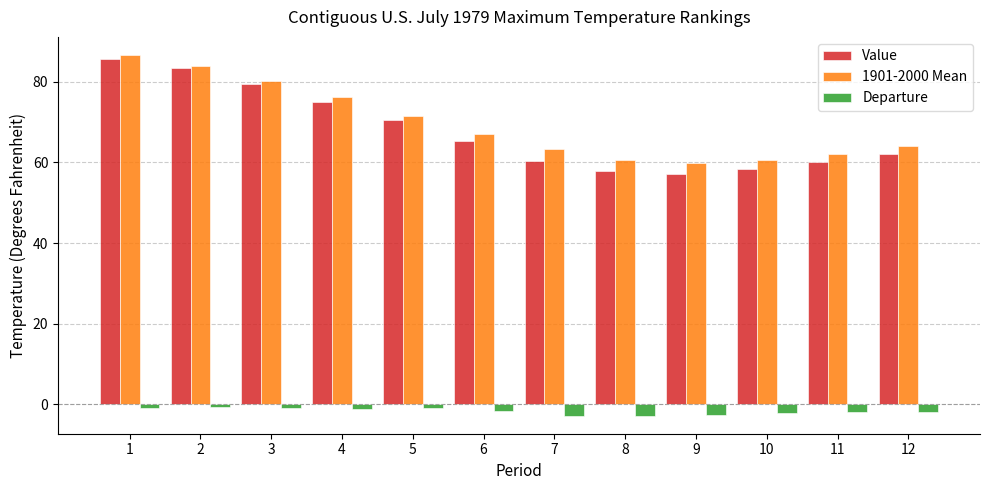

What is the maximum value shown in the chart?

86.7